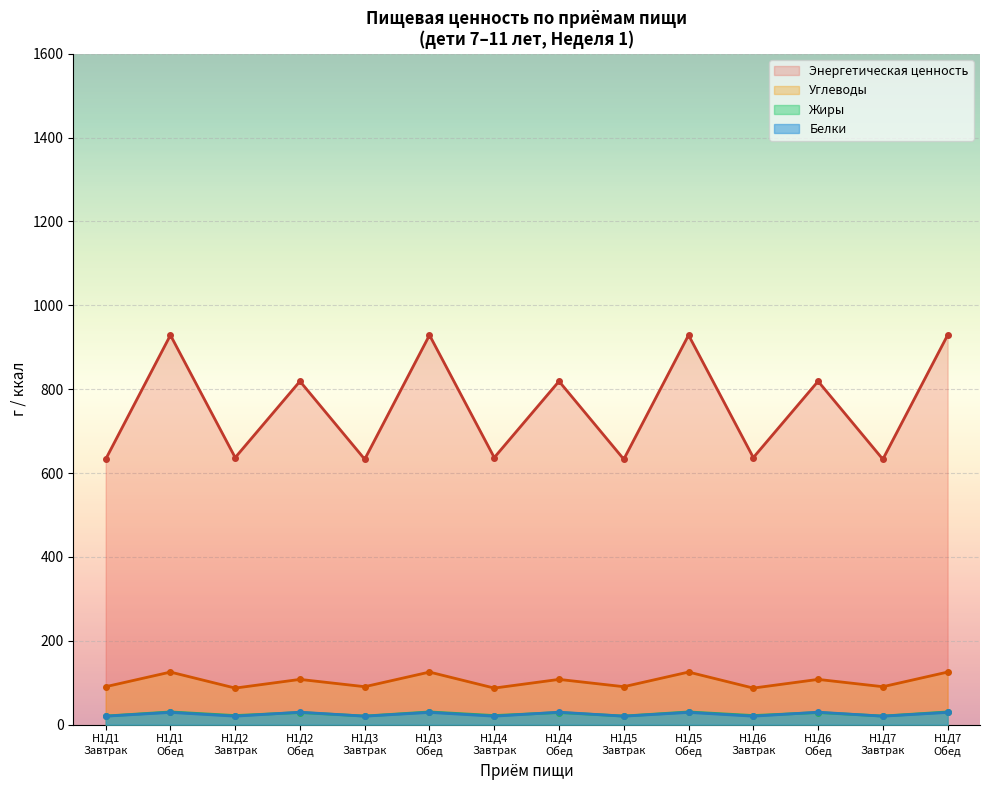

How many lines are shown in the chart?

4